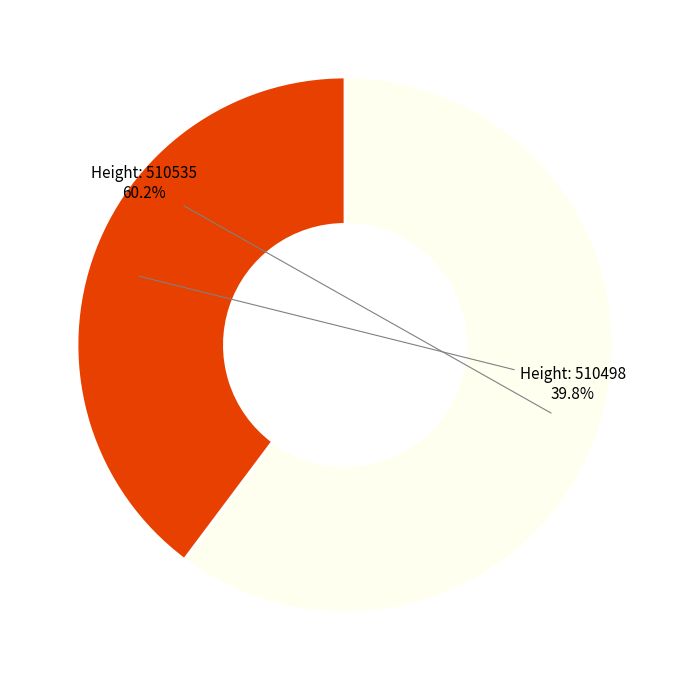

Does any single category account for the majority?

Yes